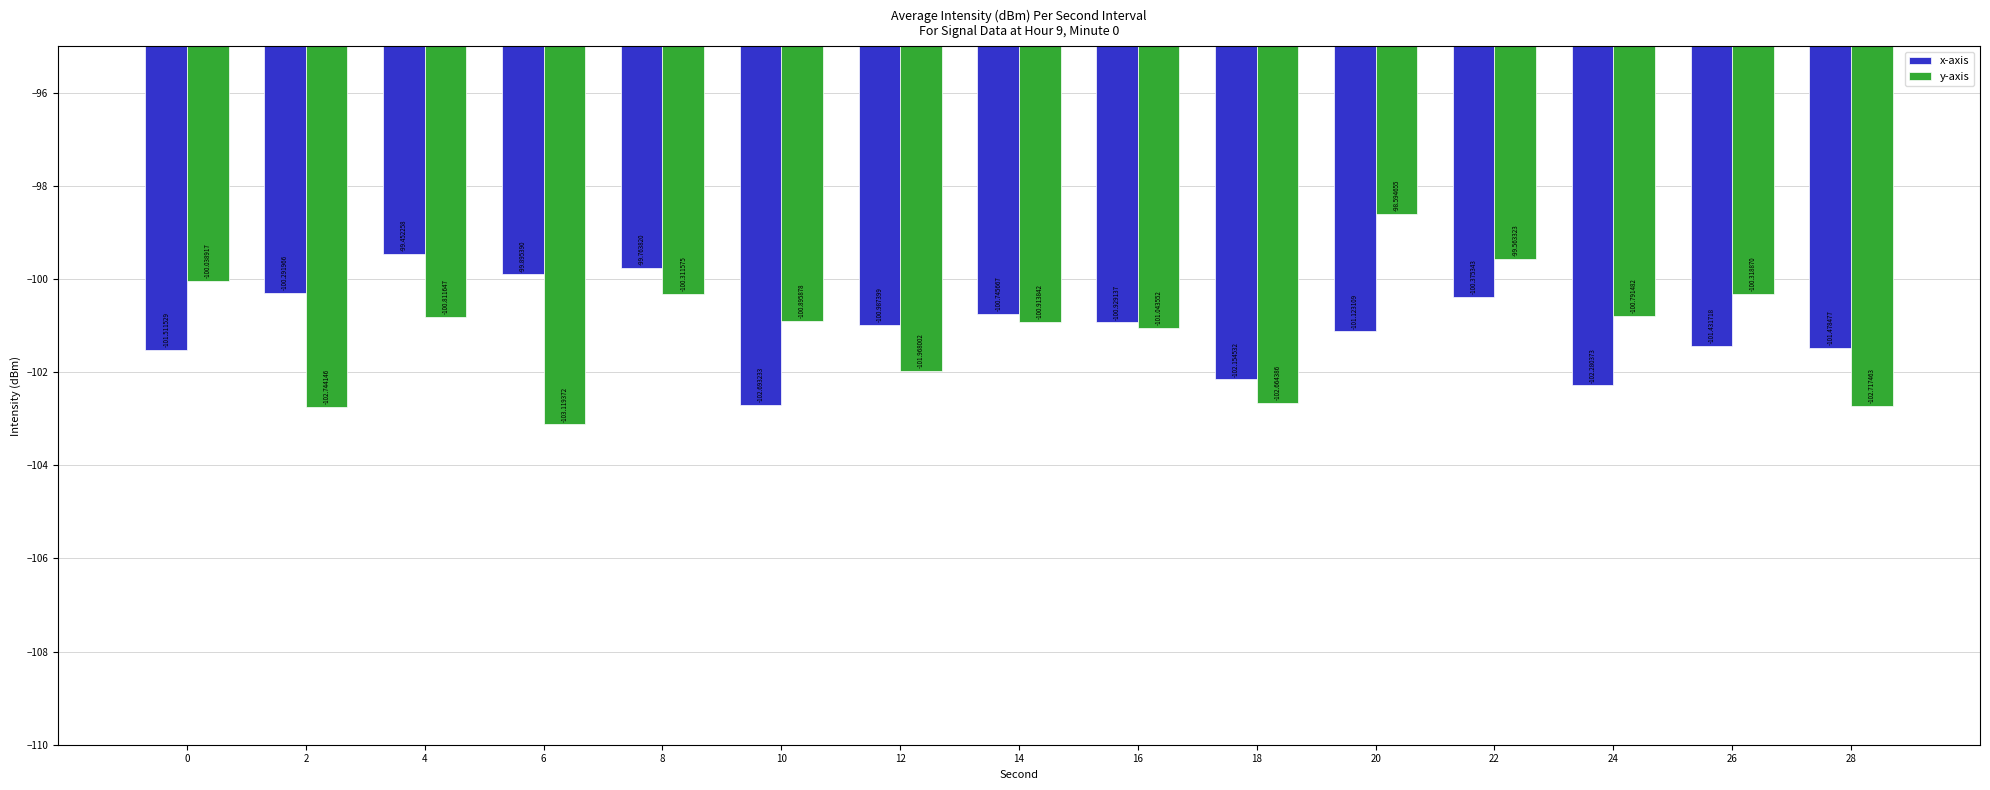

What is the average value of the x-axis series?

-101.0